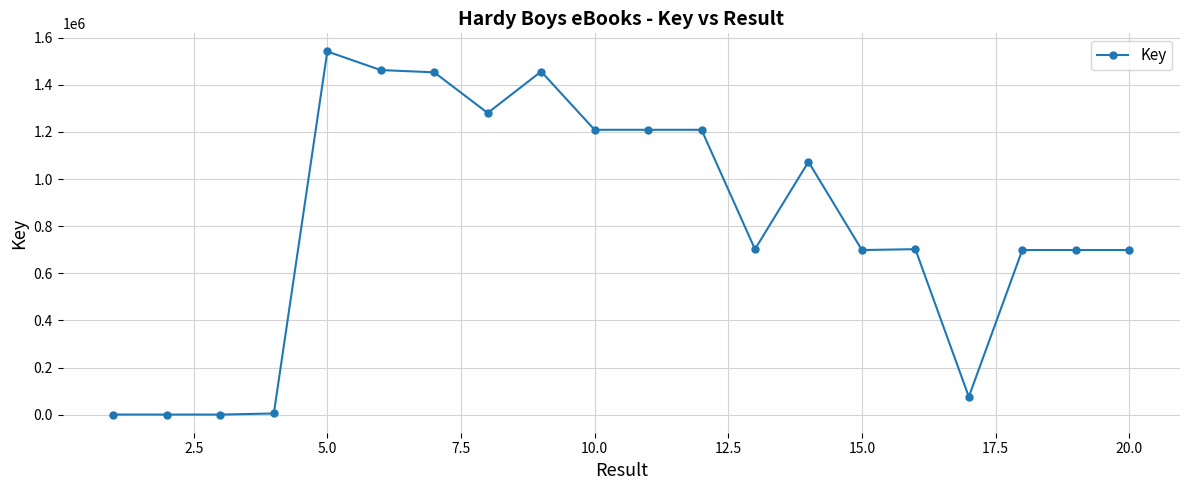

True or false: the data has more than 1 interior local peaks.

True